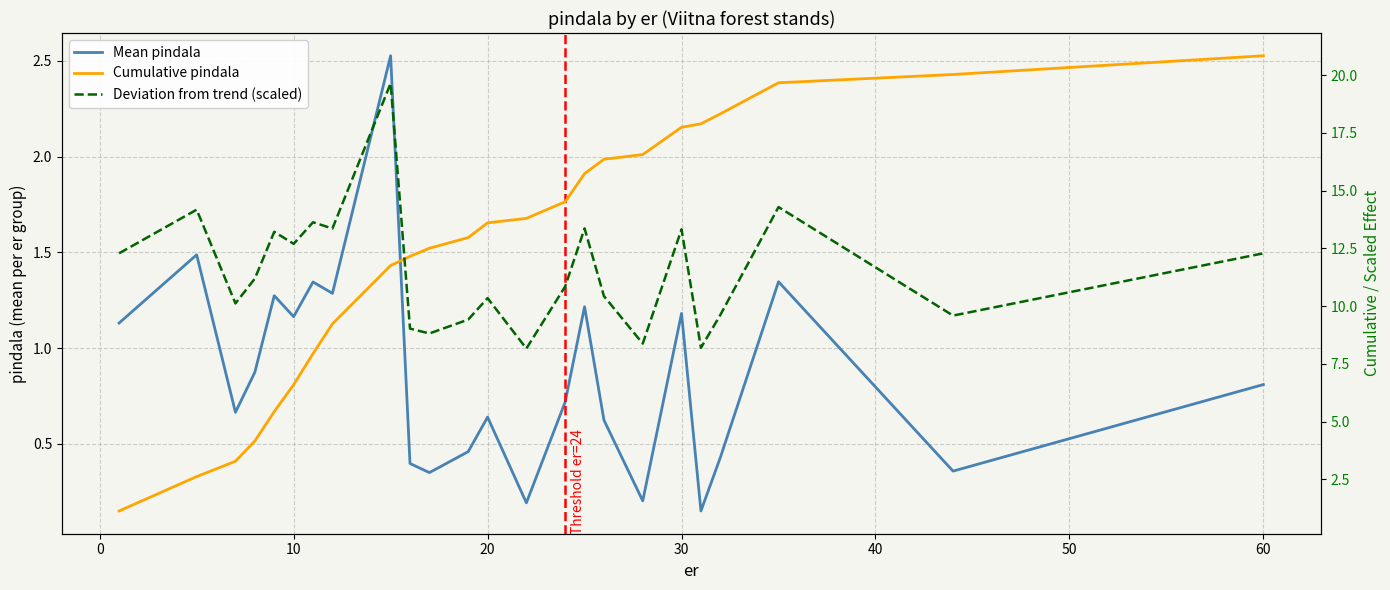

Where is Cumulative pindala nearest to the value 10?

60